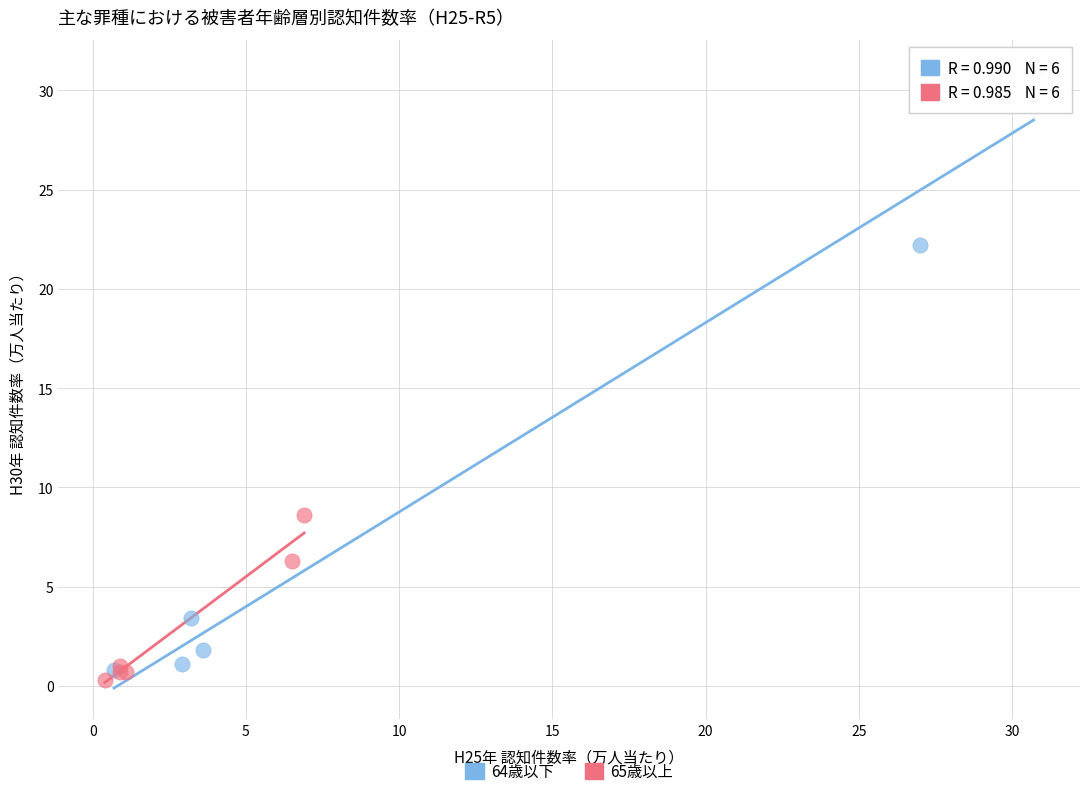

Which series contains the highest Y value?

64歳以下